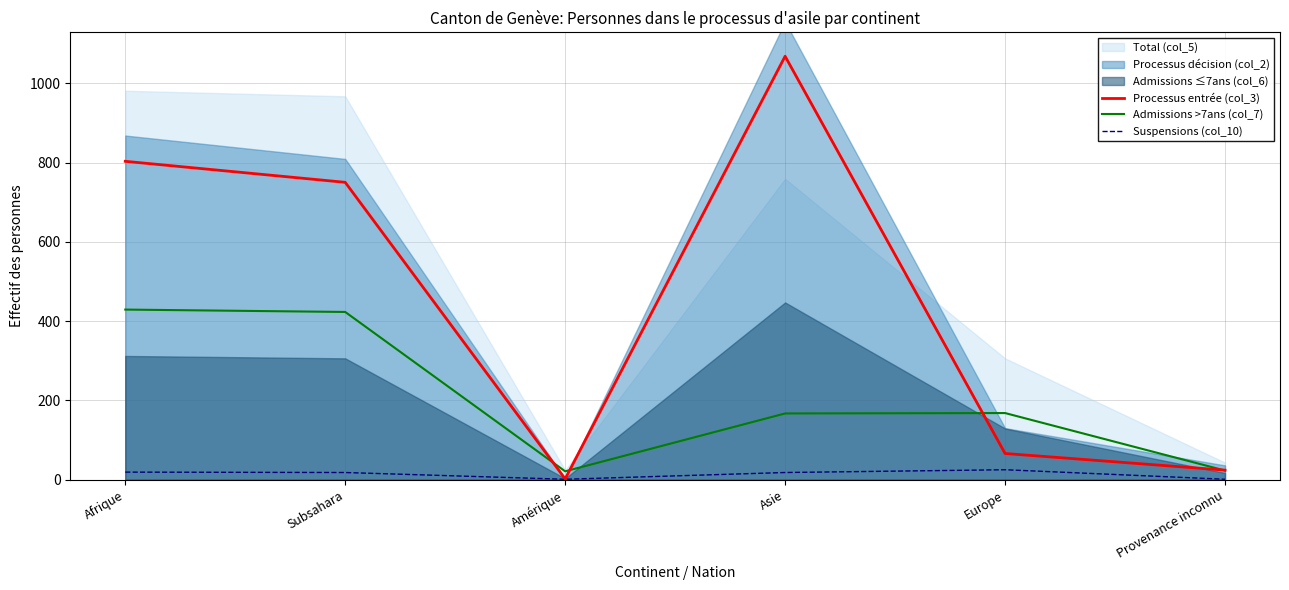

The value of Processus entrée (col_3) at Subsahara is 1320. True or false?

False